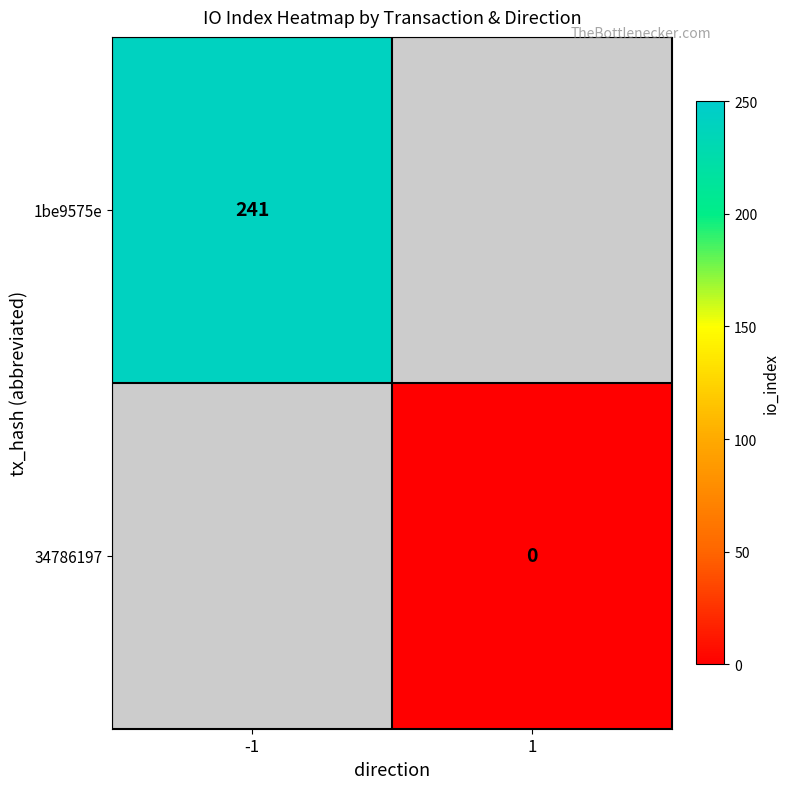

Which label corresponds to the largest value in the chart?

-1